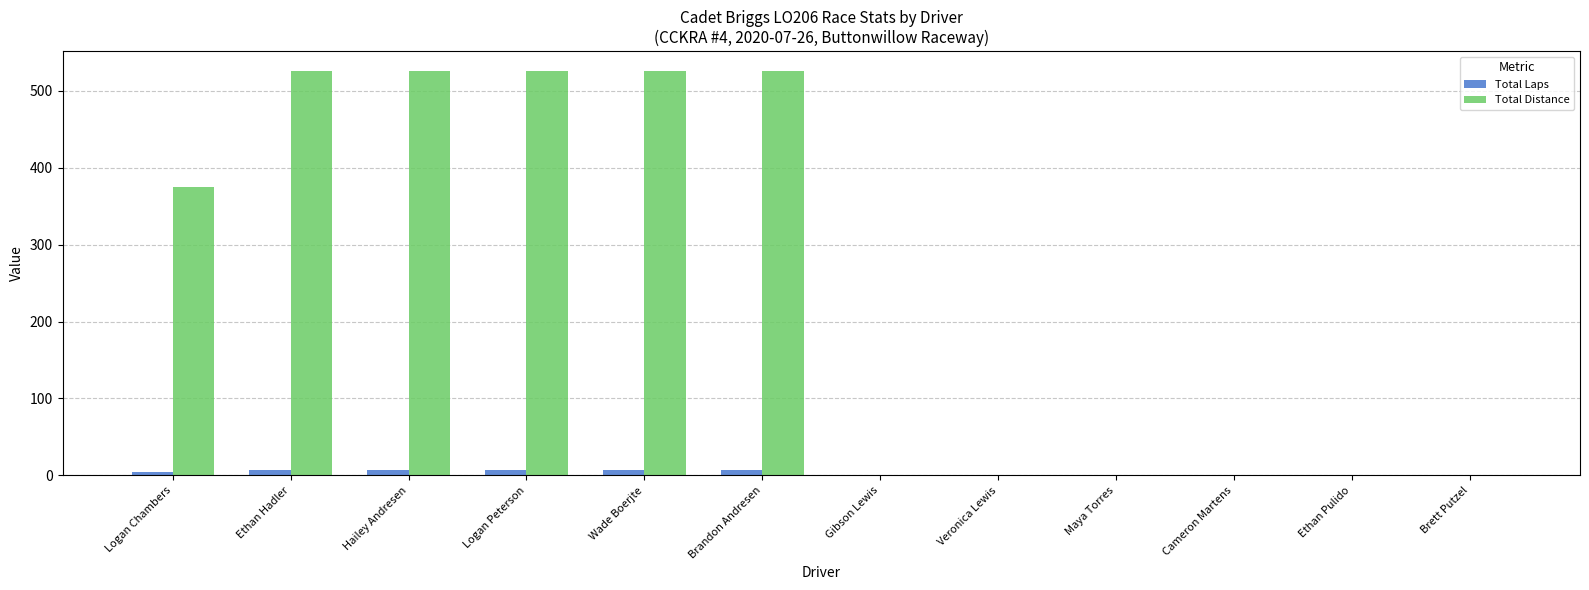

Count the number of categories in the chart.

12